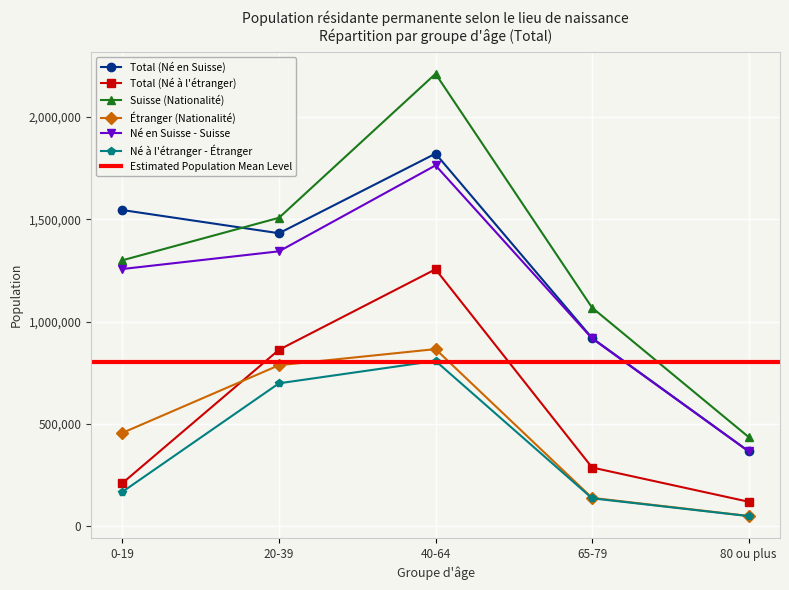

How many data points in Né à l'étranger - Étranger are above 168055?

2